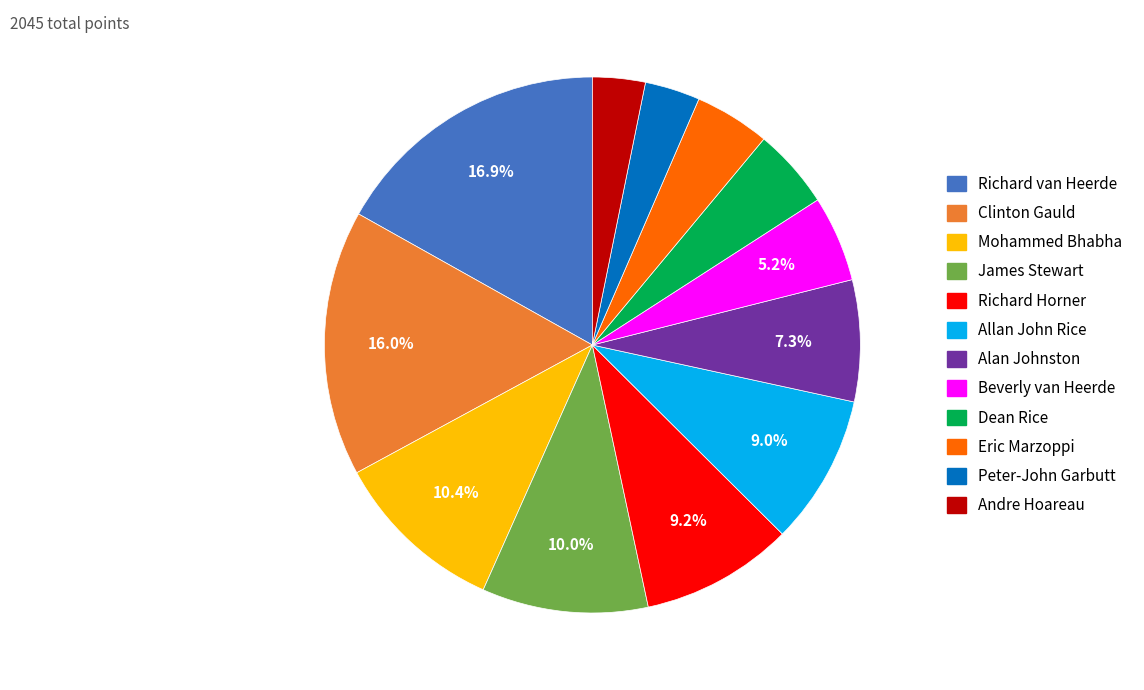

Approximately how many times larger is the value at Allan John Rice compared to Eric Marzoppi?

2.0